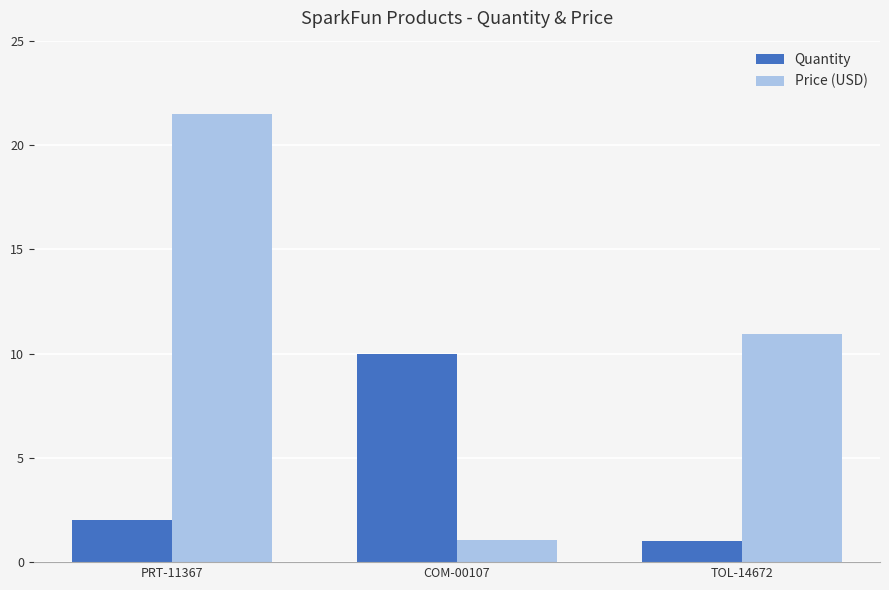

How many distinct data groups are displayed?

2